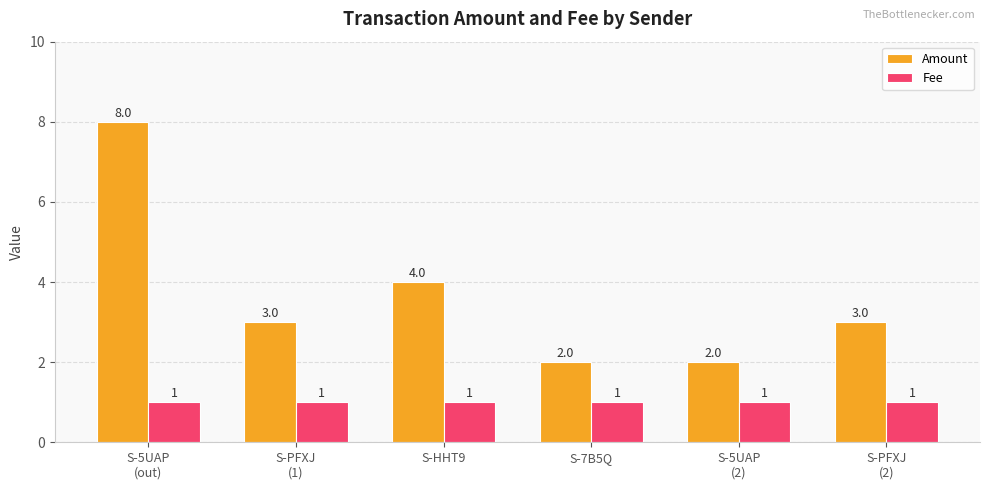

True or false: Fee has a value of 0.4 at S-PFXJ
(1).

False